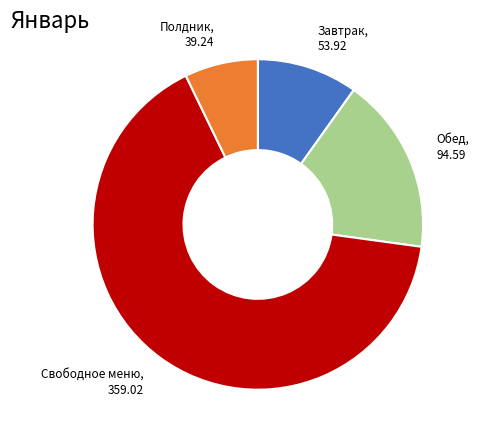

Does any single category account for the majority?

Yes